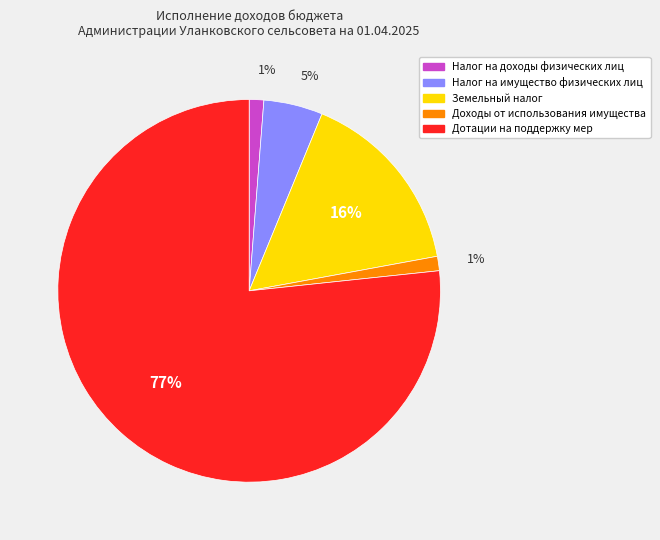

Is there a majority slice in this chart?

Yes